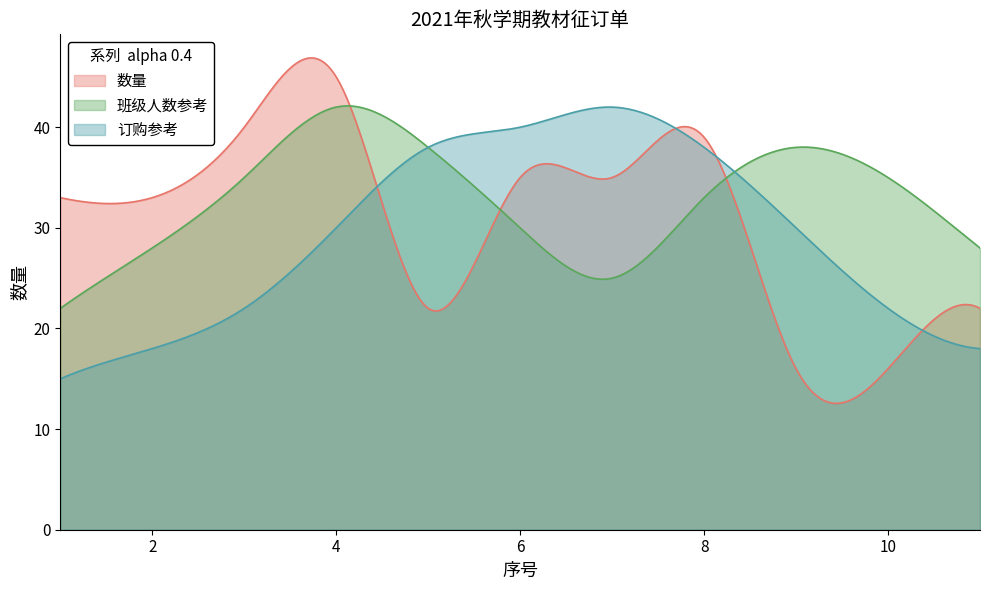

At which label does 数量 reach its peak?

4